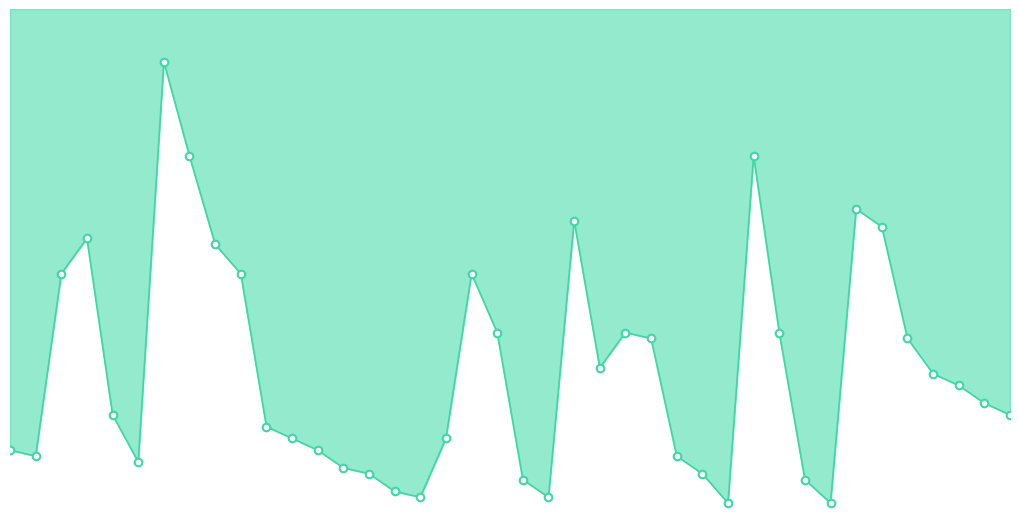

Which has a higher value, 30 or 39?

30